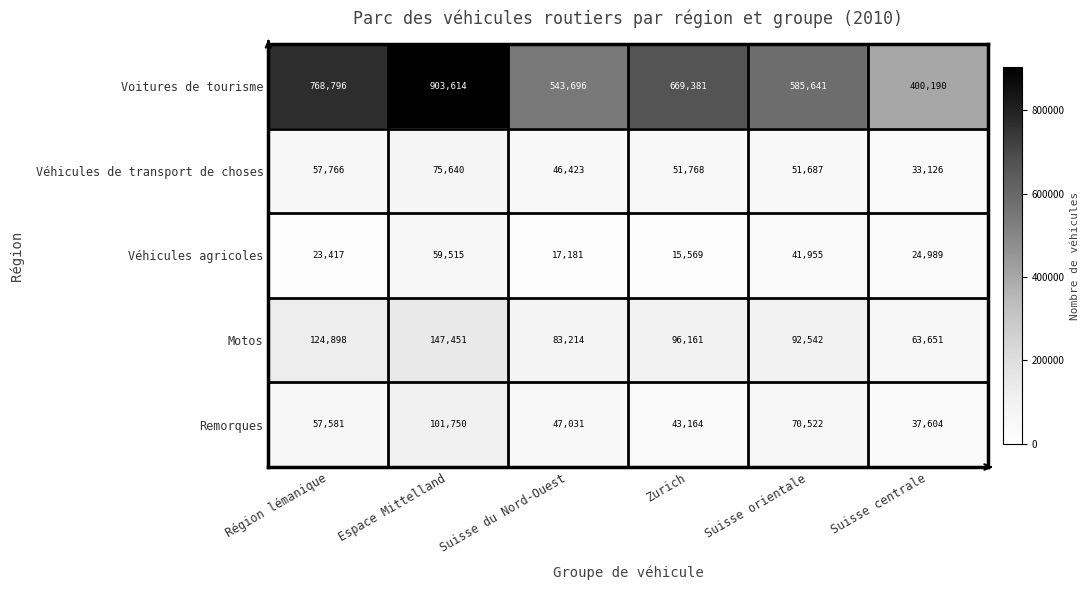

True or false: Remorques has a value of 62473 at Zurich.

False